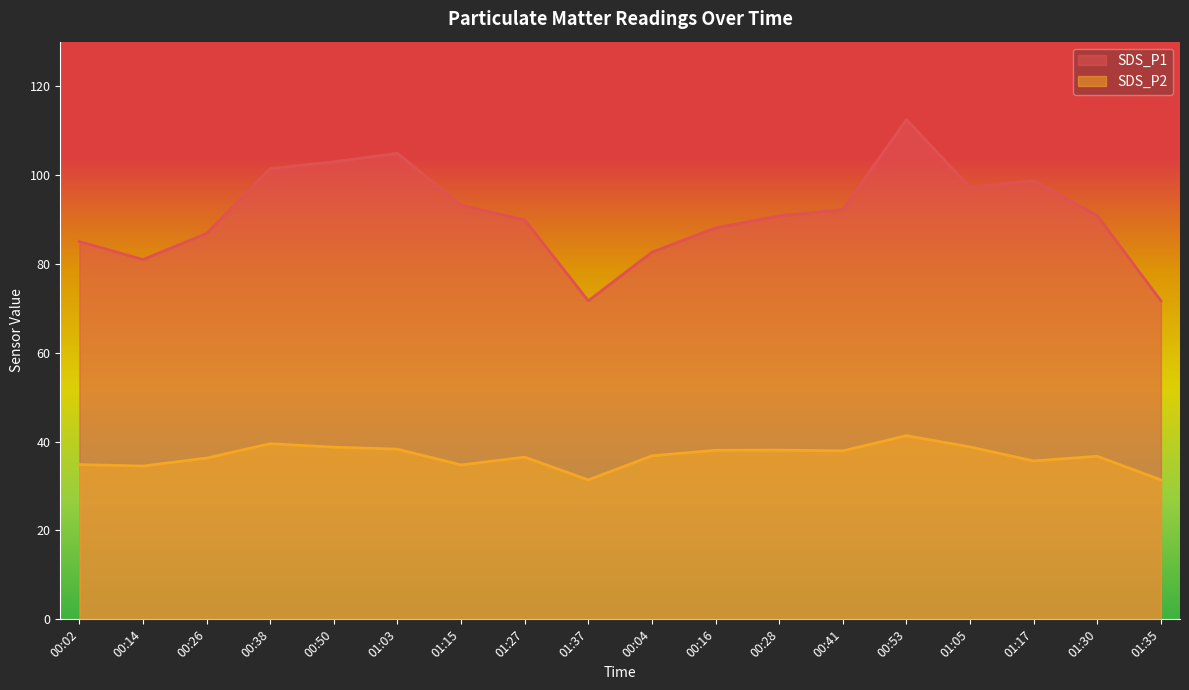

In SDS_P1, how many points are lower than both neighbors (excluding endpoints)?

3